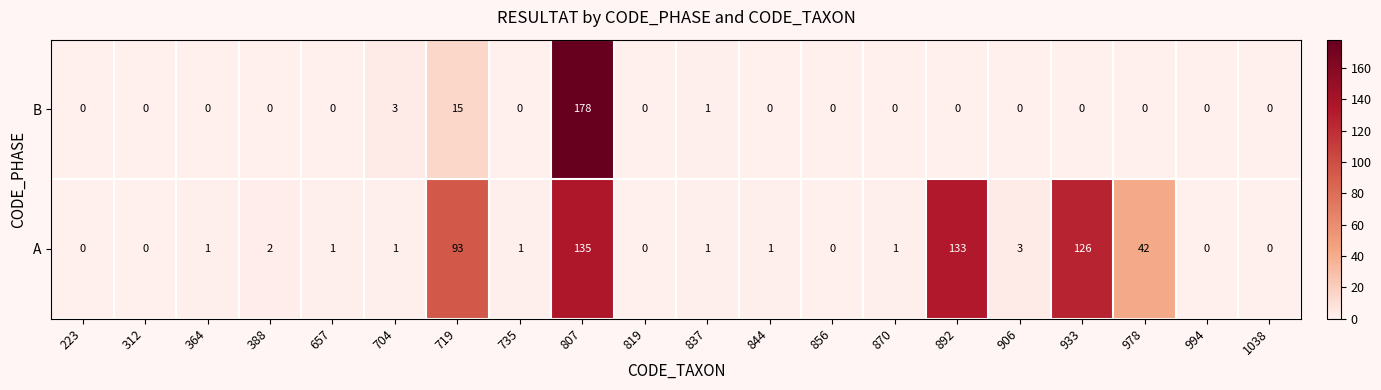

Rank the series at 807 from highest to lowest value.

B, A